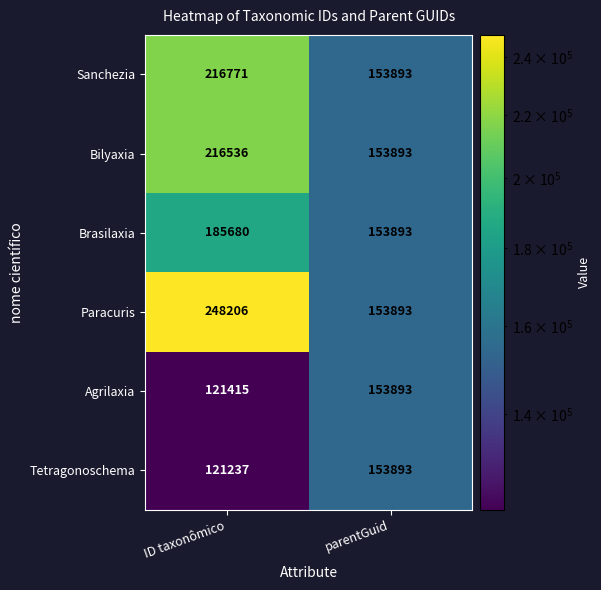

What value does the Bilyaxia series have at ID taxonômico, to the nearest 10?

216540